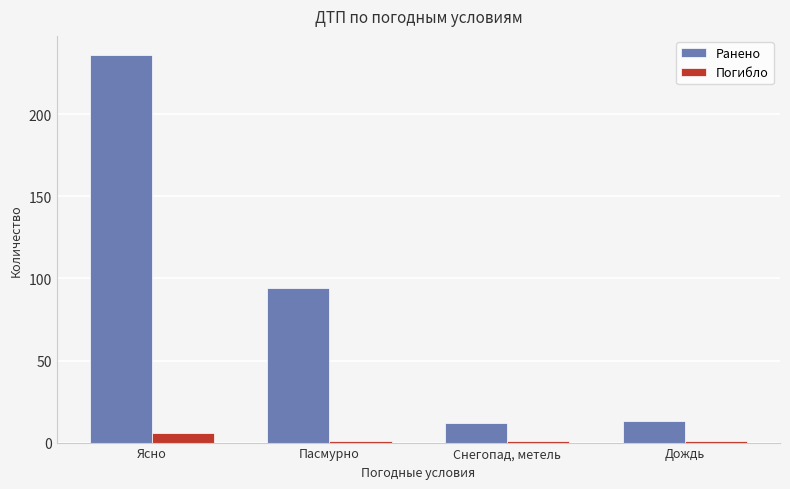

At which category is the sum across all series the highest?

Ясно